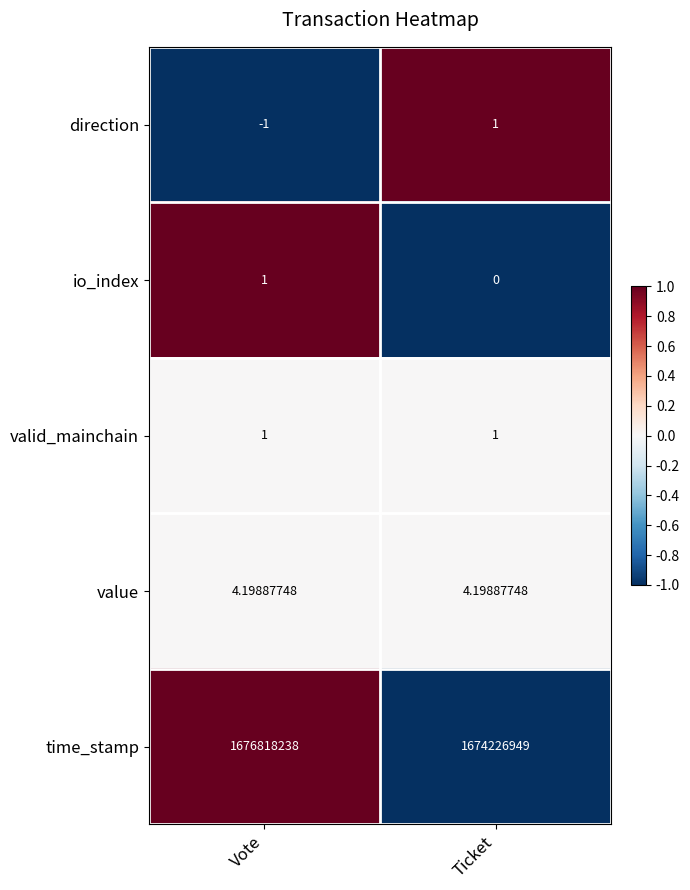

At which category is the sum across all series the highest?

Vote